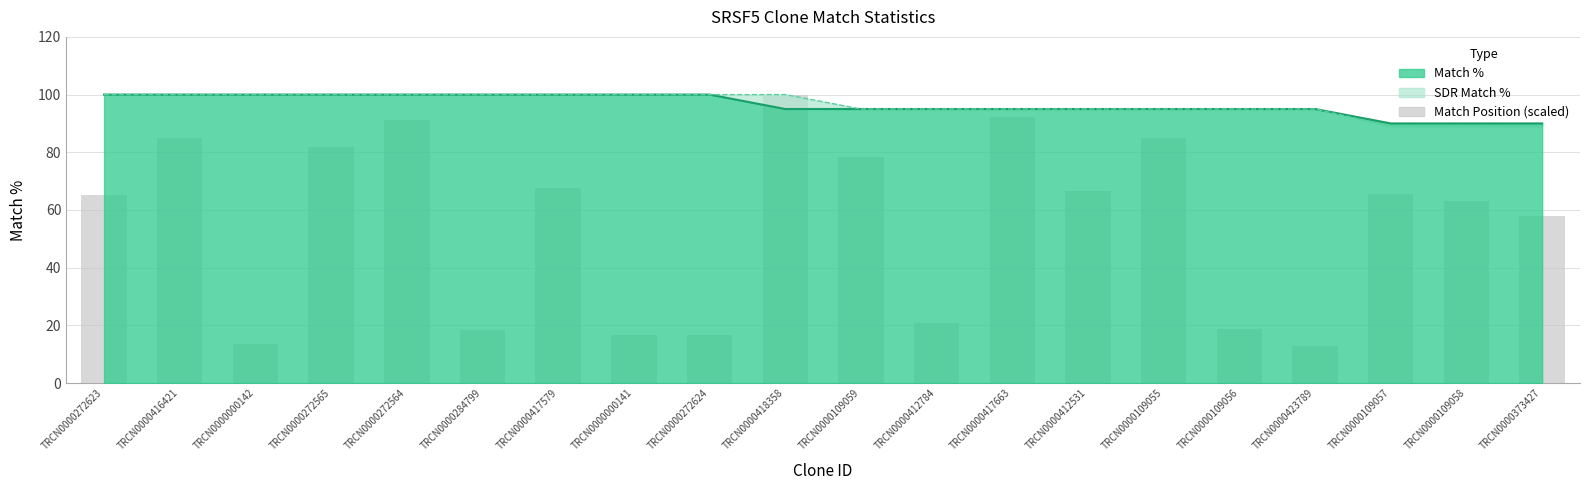

Rank the categories by value from lowest to highest.

TRCN0000423789, TRCN0000000142, TRCN0000000141, TRCN0000272624, TRCN0000284799, TRCN0000109056, TRCN0000412784, TRCN0000373427, TRCN0000109058, TRCN0000272623, TRCN0000109057, TRCN0000412531, TRCN0000417579, TRCN0000109059, TRCN0000272565, TRCN0000416421, TRCN0000109055, TRCN0000272564, TRCN0000417663, TRCN0000418358